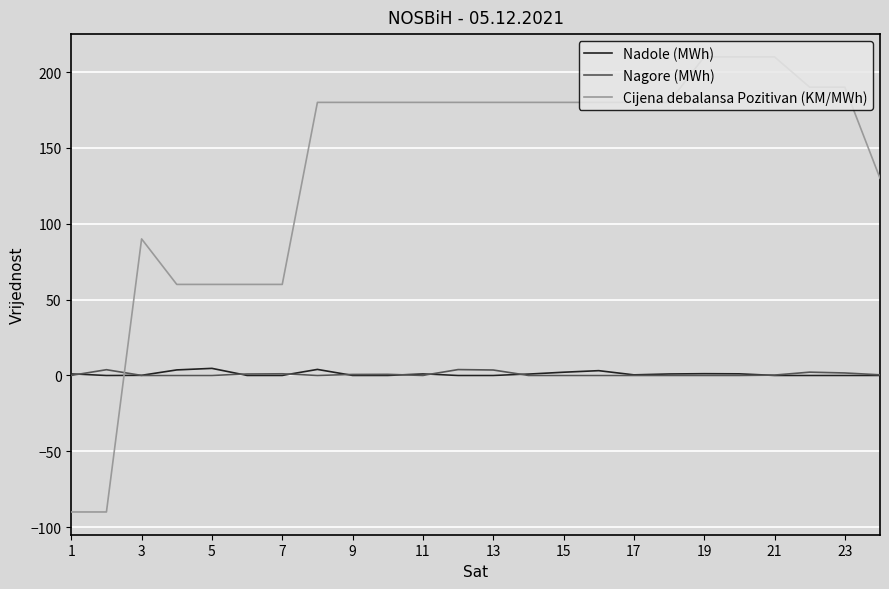

What is the maximum value shown in the chart?

210.0